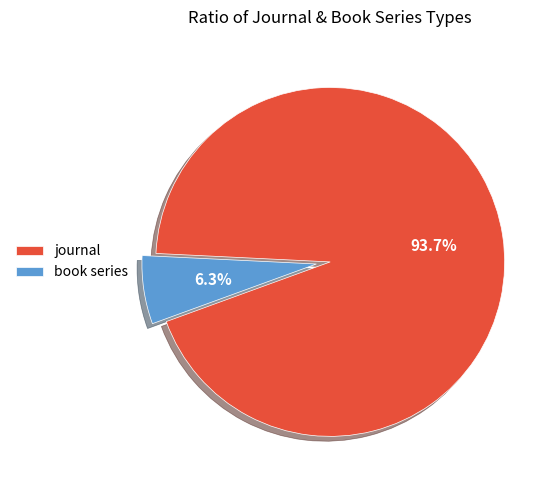

Which slice is the smallest?

book series